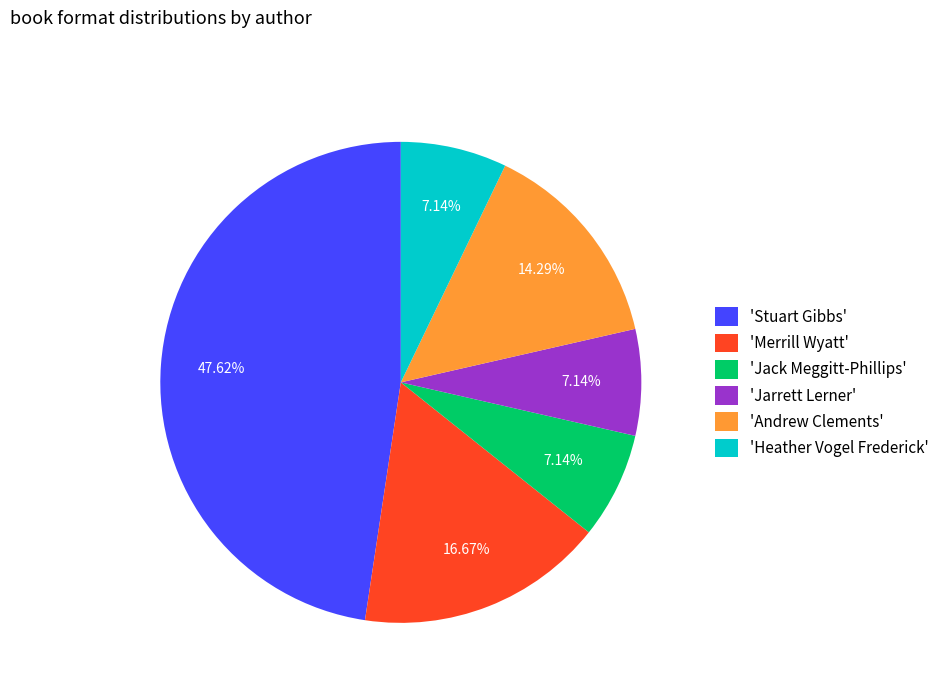

How many segments does this pie chart have?

6